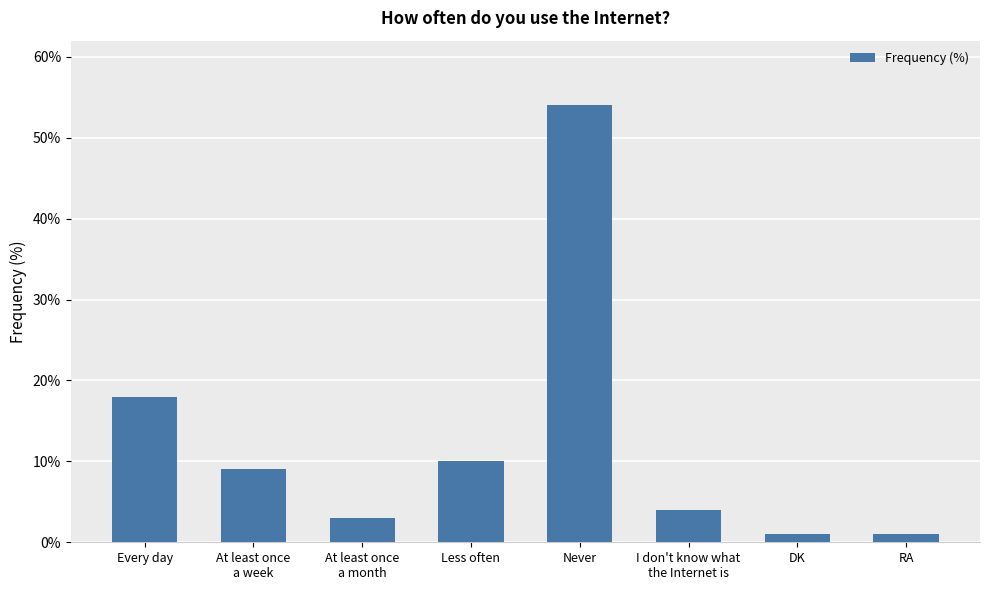

What is the label of the 4th bar from the left?

Less often